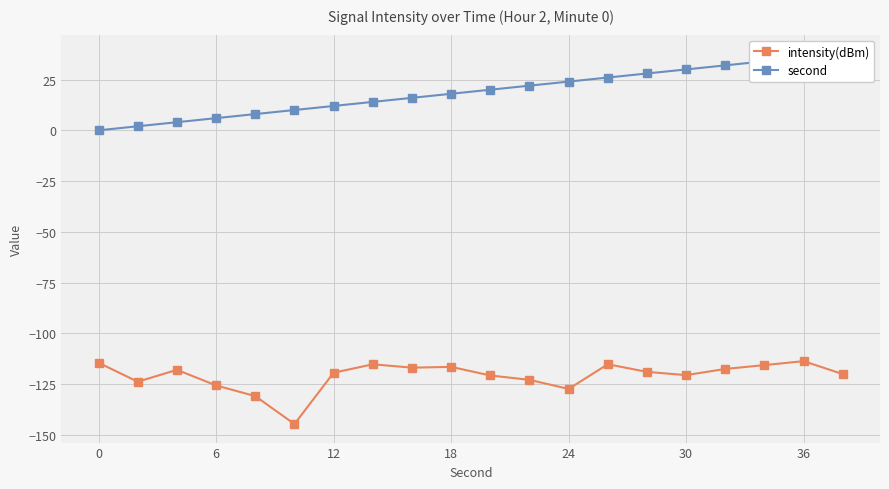

Reading left to right, list all the values displayed in this chart.

intensity(dBm): -114.5	-123.9	-118.0	-125.7	-130.9	-144.7	-119.4	-115.3	-116.9	-116.5	-120.8	-122.9	-127.4	-115.2	-119.0	-120.6	-117.5	-115.7	-113.7	-120.1
second: 0.0	2.0	4.0	6.0	8.0	10.0	12.0	14.0	16.0	18.0	20.0	22.0	24.0	26.0	28.0	30.0	32.0	34.0	36.0	38.0